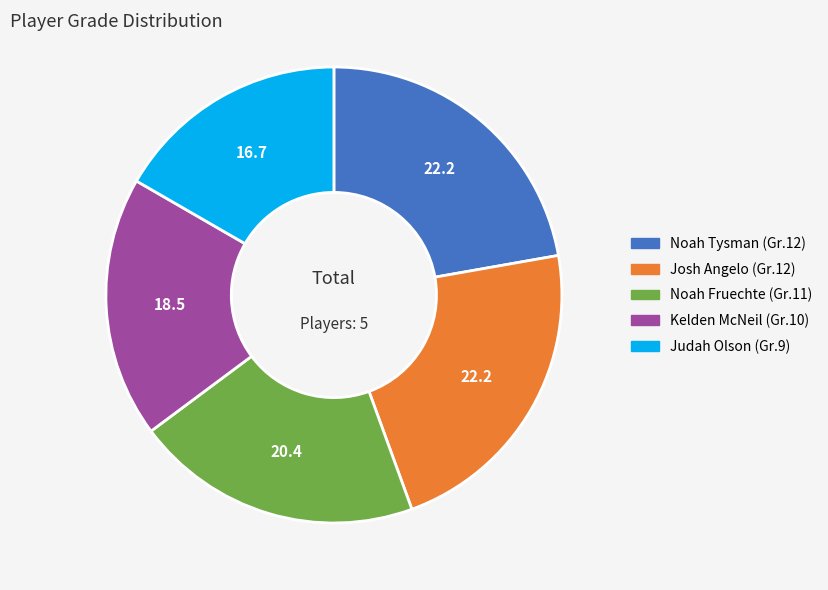

Is there any slice that represents more than half of the pie?

No